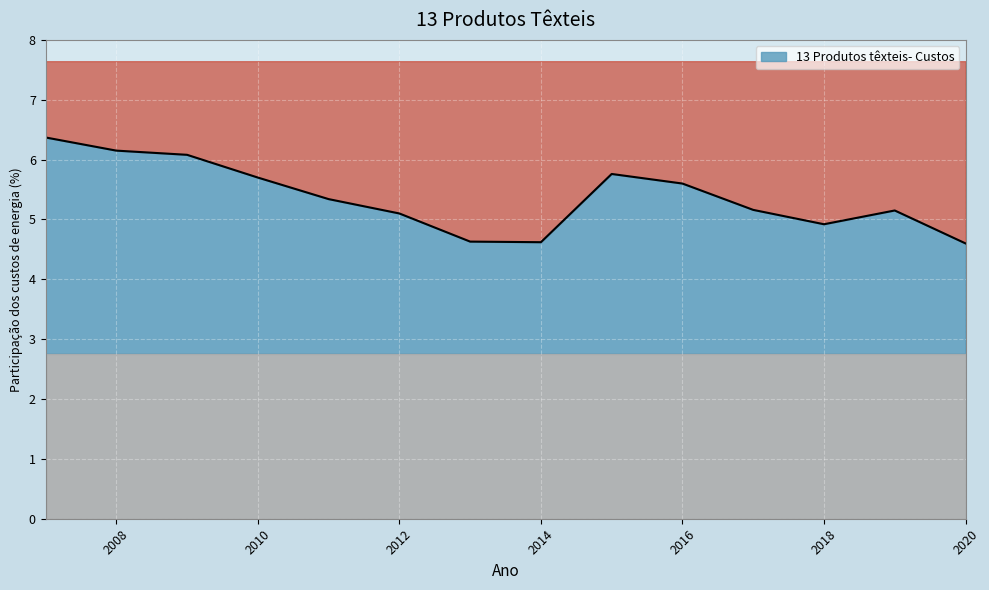

What is the value of the 6th point from the left?

5.1